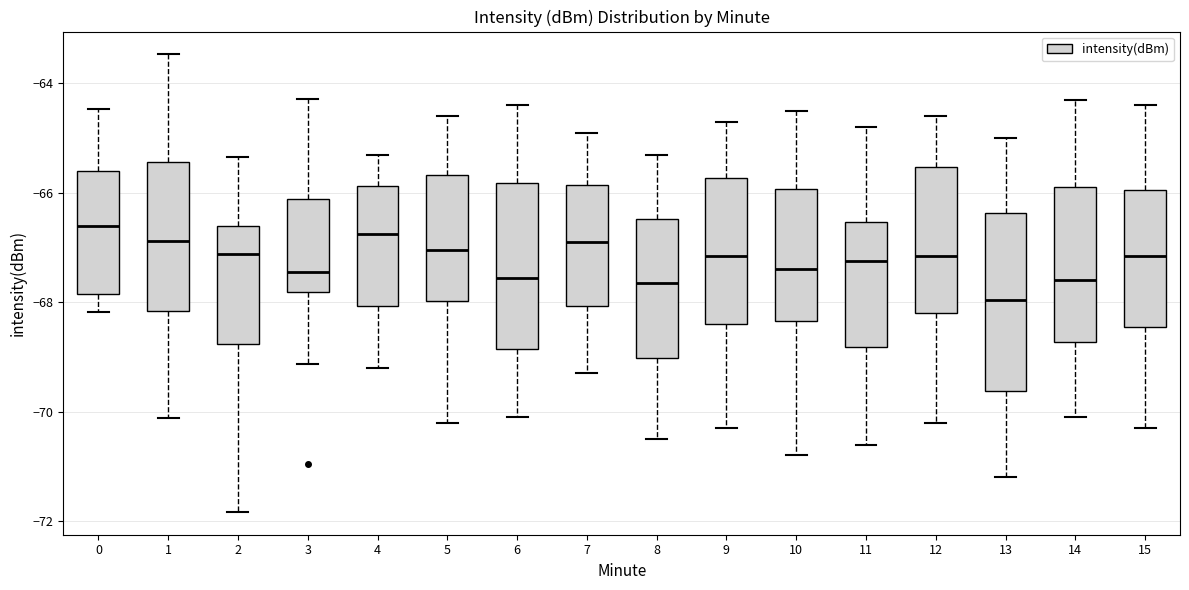

Which box is the tallest, from its lower edge to its upper edge?

13